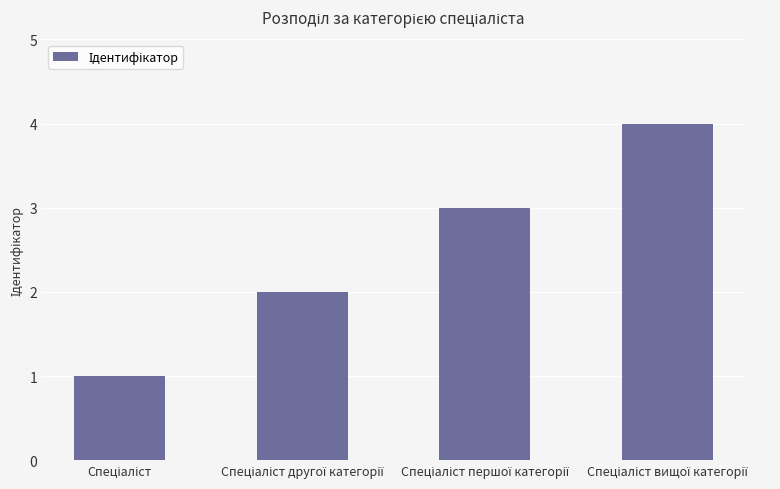

What is the sum of all values?

10